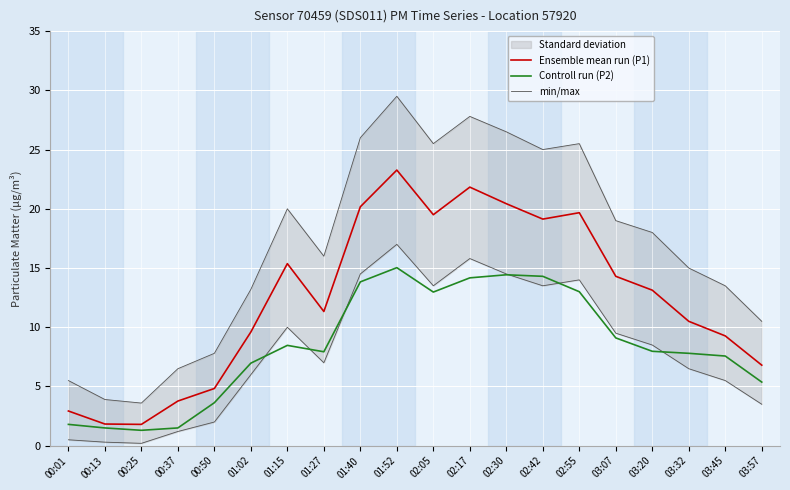

What is the sum of all Ensemble mean run (P1) values?

249.5